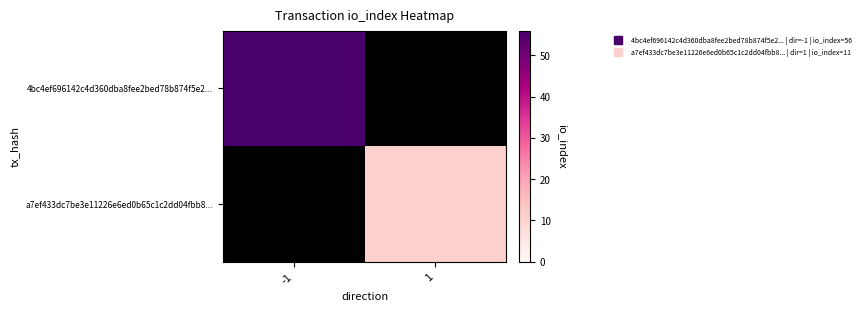

Is it true that a7ef433dc7be3e11226e6ed0b65c1c2dd04fbb8... equals 11.0 at 1?

True